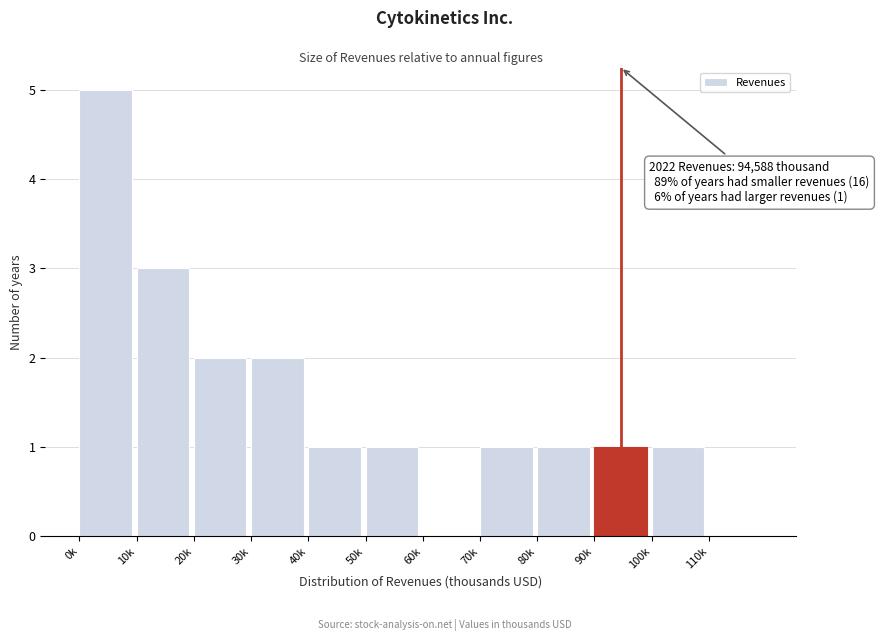

Reading right to left, transcribe all the data shown in this chart.

110k=0	100k=1	90k=1	80k=1	70k=1	60k=0	50k=1	40k=1	30k=2	20k=2	10k=3	0k=5